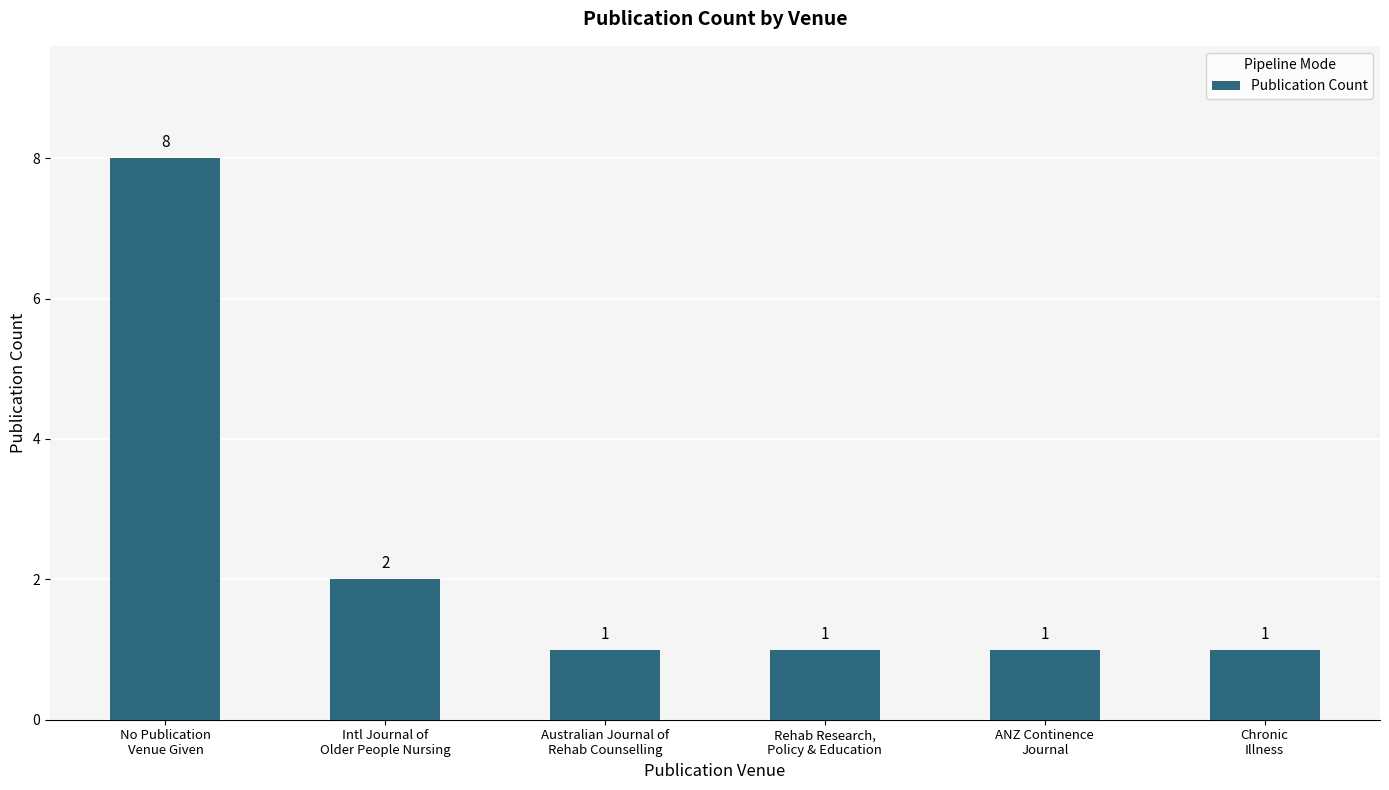

What position from the right is ANZ Continence
Journal?

2